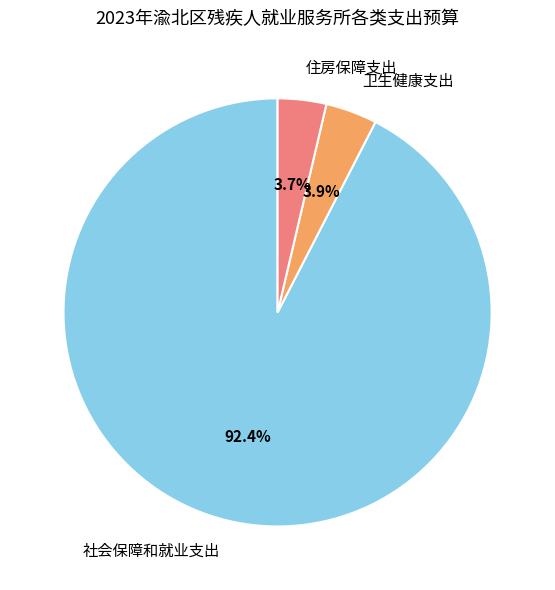

To the nearest percent, what is the difference between the largest and smallest slice percentages?

89%